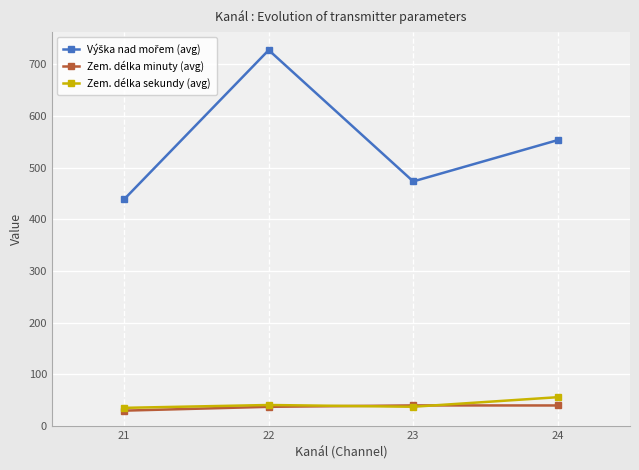

True or false: Zem. délka minuty (avg) has more than 1 points higher than both neighbors.

False